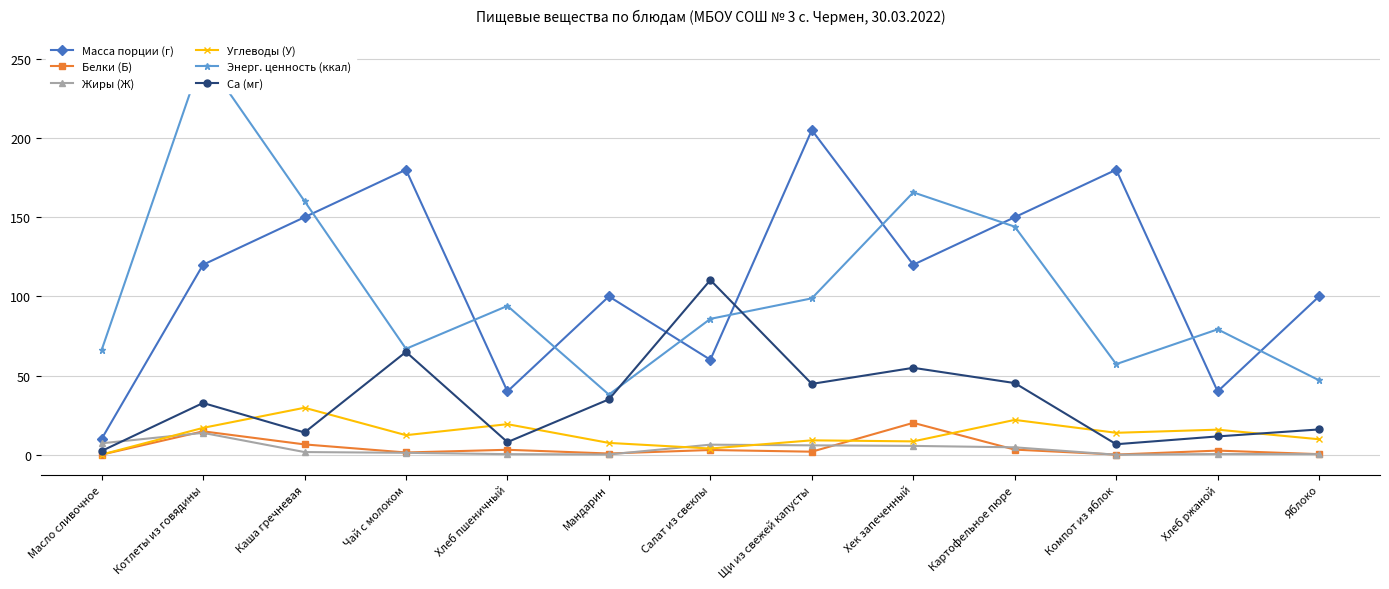

Where does the Энерг. ценность (ккал) series first go above 85?

Котлеты из говядины